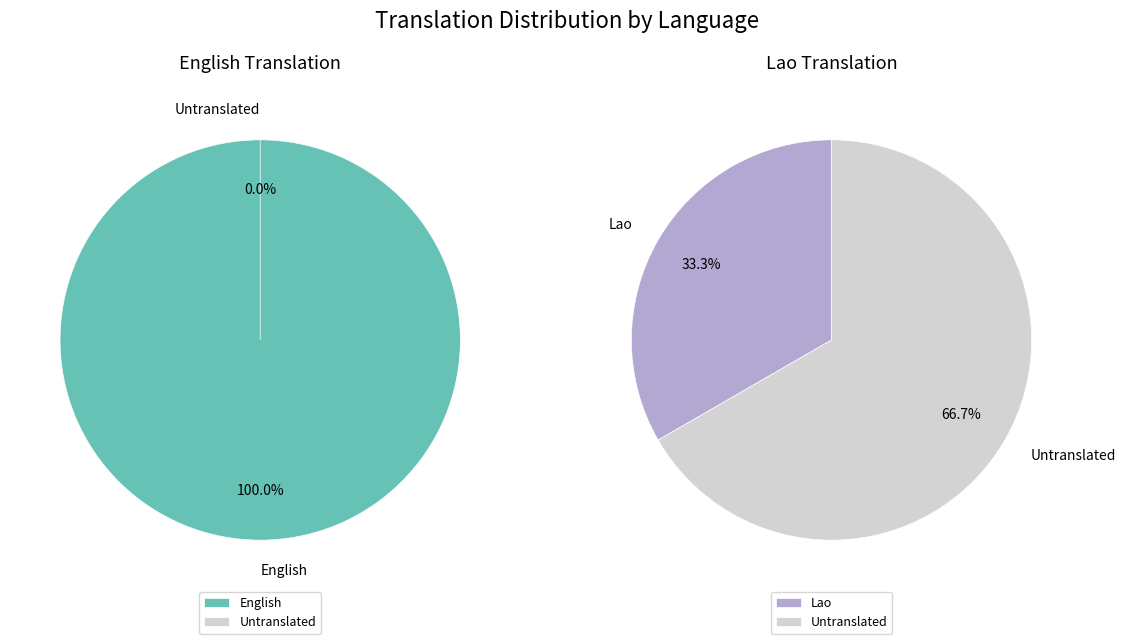

Which has a higher value, English or Lao?

English